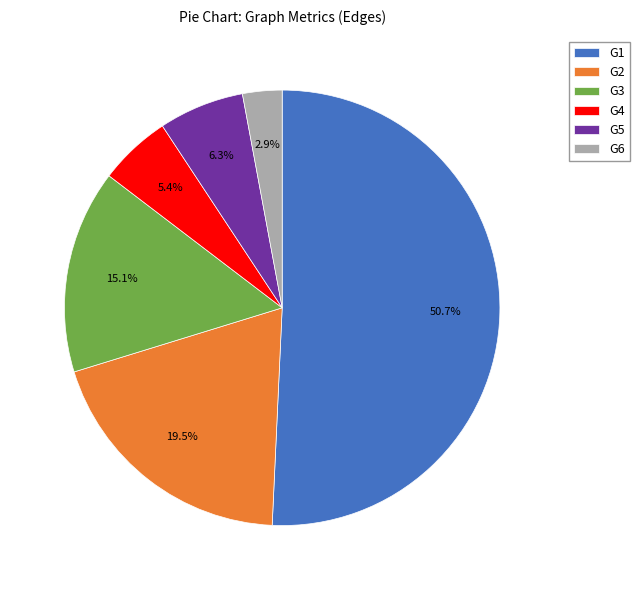

Approximately how many times larger is the value at G5 compared to G3?

0.4